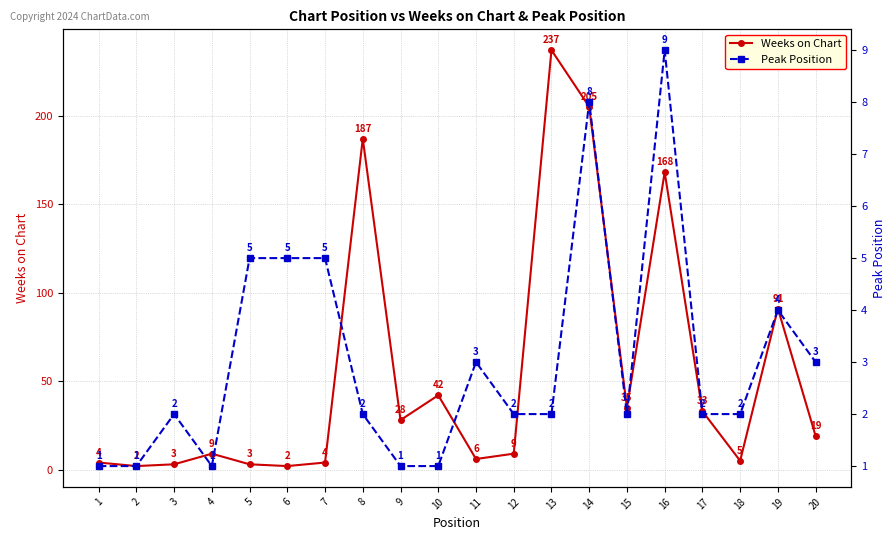

True or false: Weeks on Chart and Peak Position cross at least once.

True